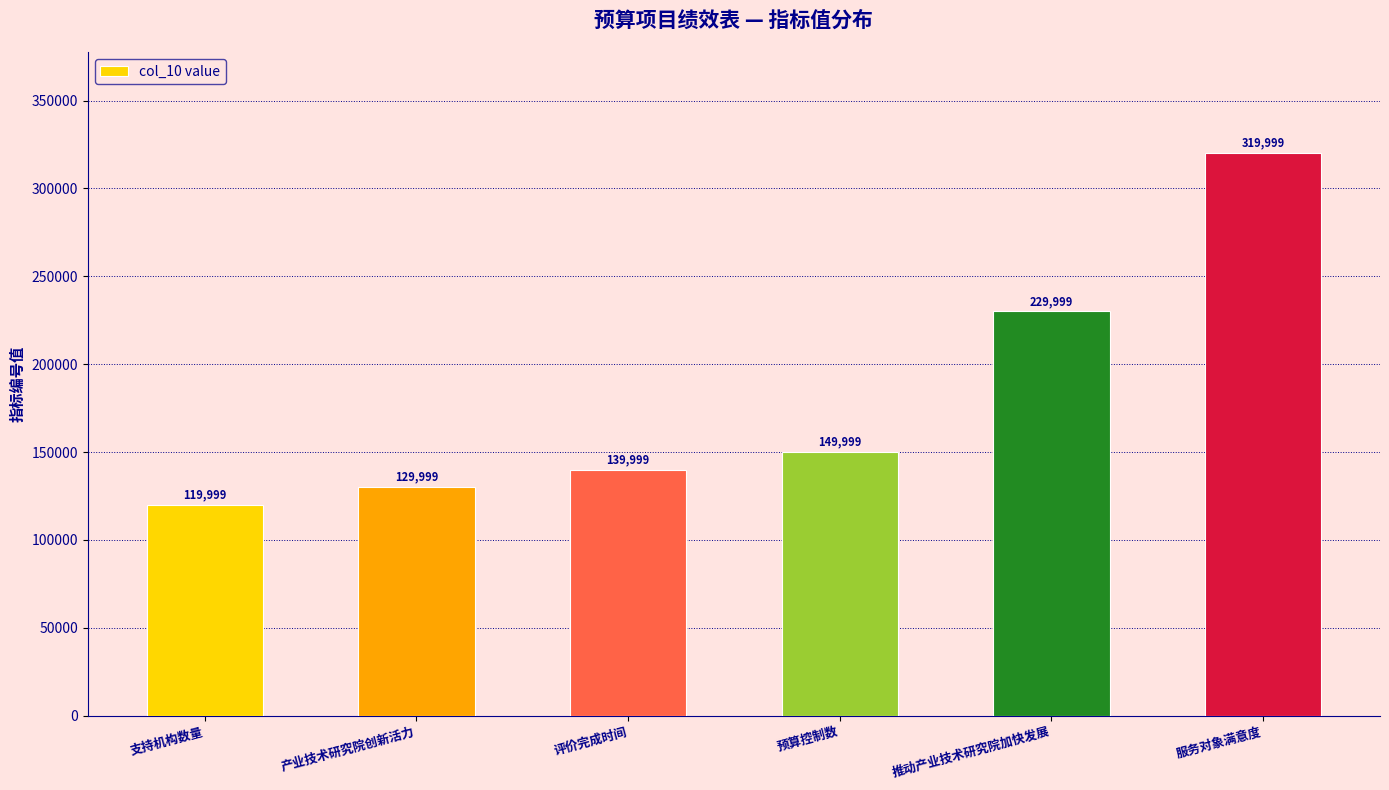

What is the difference between the second highest and second lowest values?

100000